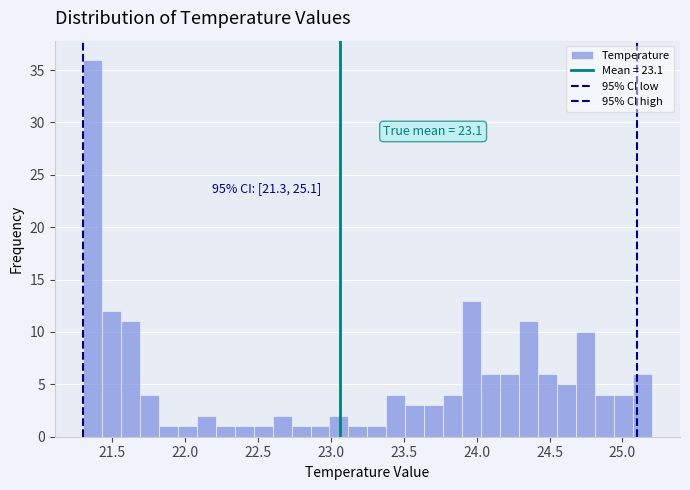

Around what value on the x-axis is the tallest bar? Give the approximate position of its centre, as read against the axis.

21.35